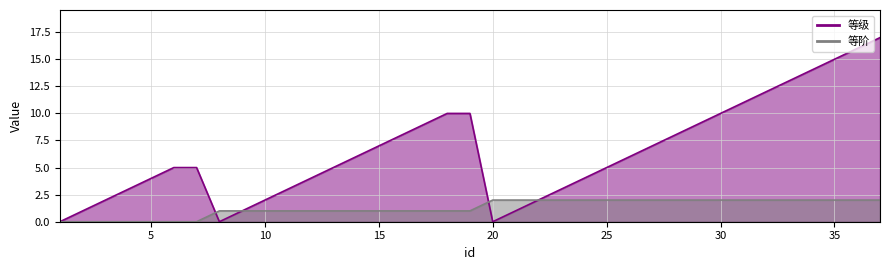

Reading left to right, transcribe all the data shown in this chart.

等级: 1=0	2=1	3=2	4=3	5=4	6=5	7=5	8=0	9=1	10=2	11=3	12=4	13=5	14=6	15=7	16=8	17=9	18=10	19=10	20=0	21=1	22=2	23=3	24=4	25=5	26=6	27=7	28=8	29=9	30=10	31=11	32=12	33=13	34=14	35=15	36=16	37=17
等阶: 1=0	2=0	3=0	4=0	5=0	6=0	7=0	8=1	9=1	10=1	11=1	12=1	13=1	14=1	15=1	16=1	17=1	18=1	19=1	20=2	21=2	22=2	23=2	24=2	25=2	26=2	27=2	28=2	29=2	30=2	31=2	32=2	33=2	34=2	35=2	36=2	37=2